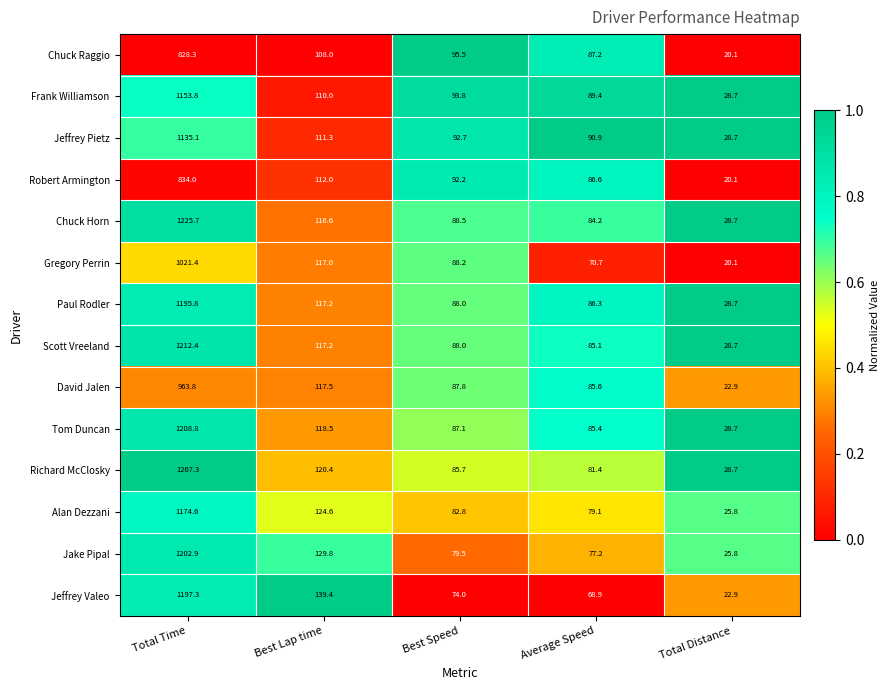

What is the average value of the Paul Rodler series?

303.2